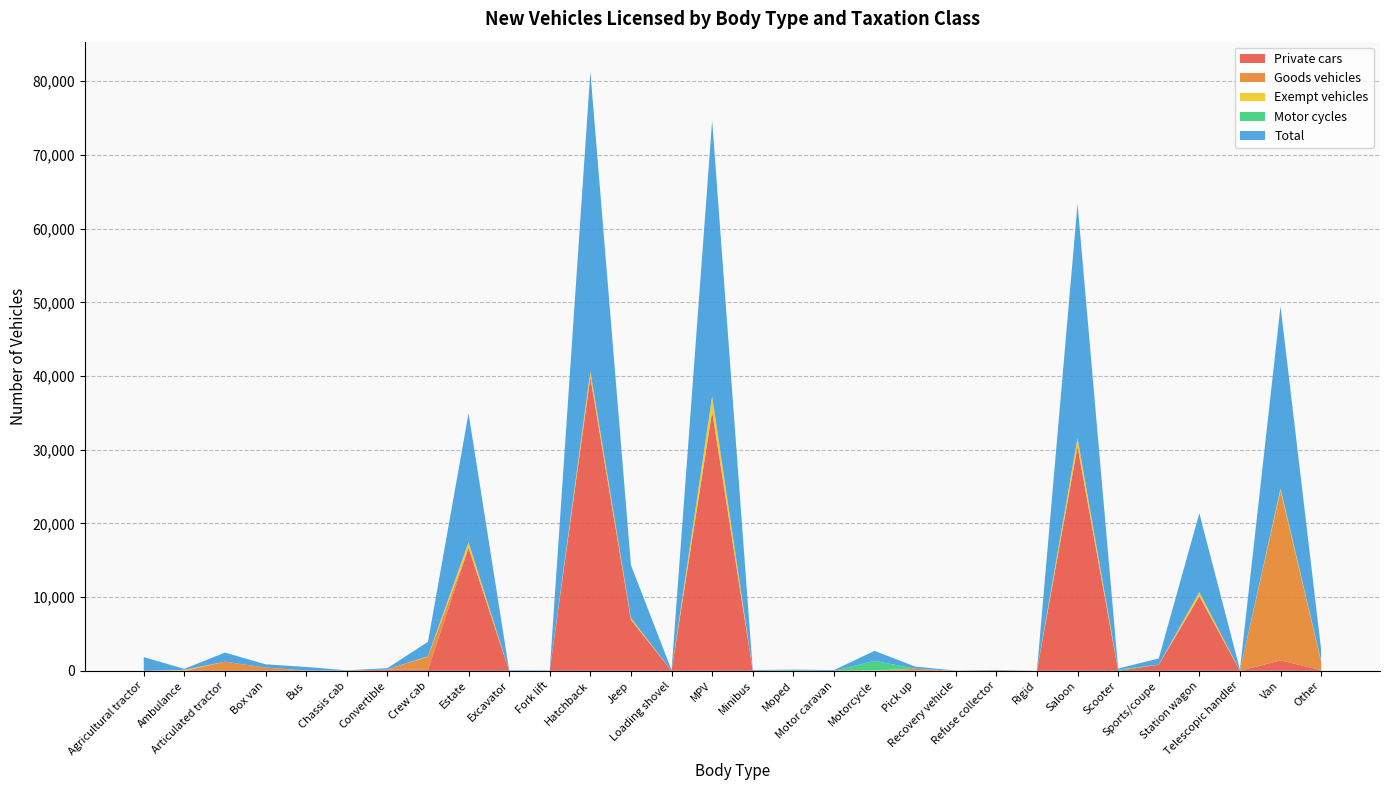

Reading left to right, list all the values displayed in this chart.

Private cars: 0	0	0	1	15	1	178	123	16694	0	0	39846	6923	0	35197	24	0	3	0	15	0	0	0	30452	0	826	10122	0	1414	97
Goods vehicles: 0	0	1238	440	0	34	0	1795	2	0	0	0	10	1	5	0	0	0	0	266	7	62	3	0	0	0	2	1	23061	1124
Exempt vehicles: 4	134	0	1	21	0	2	51	758	2	1	795	235	0	2053	6	0	1	65	6	0	0	0	1133	0	14	557	0	260	108
Motor cycles: 0	0	0	0	0	0	0	0	0	0	0	0	0	0	0	0	81	0	1290	0	0	0	0	0	154	0	0	0	0	21
Total: 1849	134	1241	442	492	35	180	1969	17493	70	53	40664	7168	109	37434	80	81	99	1355	287	26	62	3	31815	154	840	10705	158	24738	1557